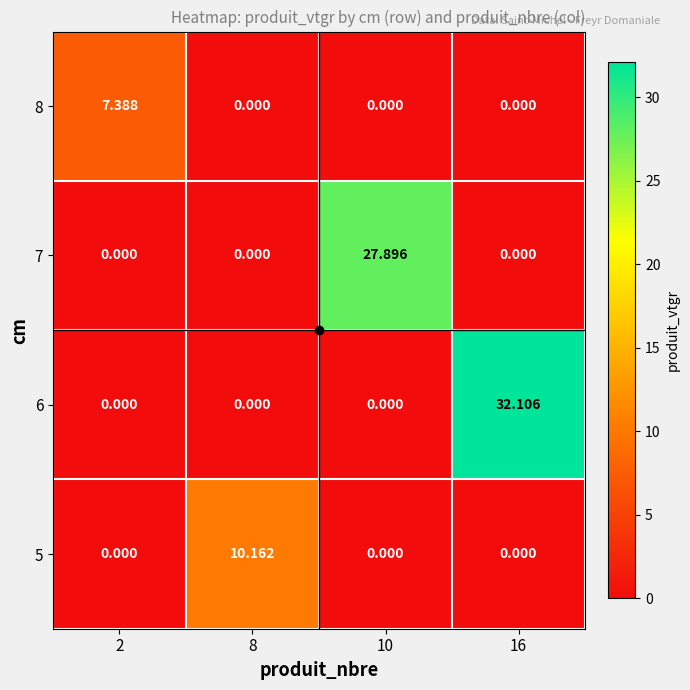

Which series has the largest total across all categories?

6